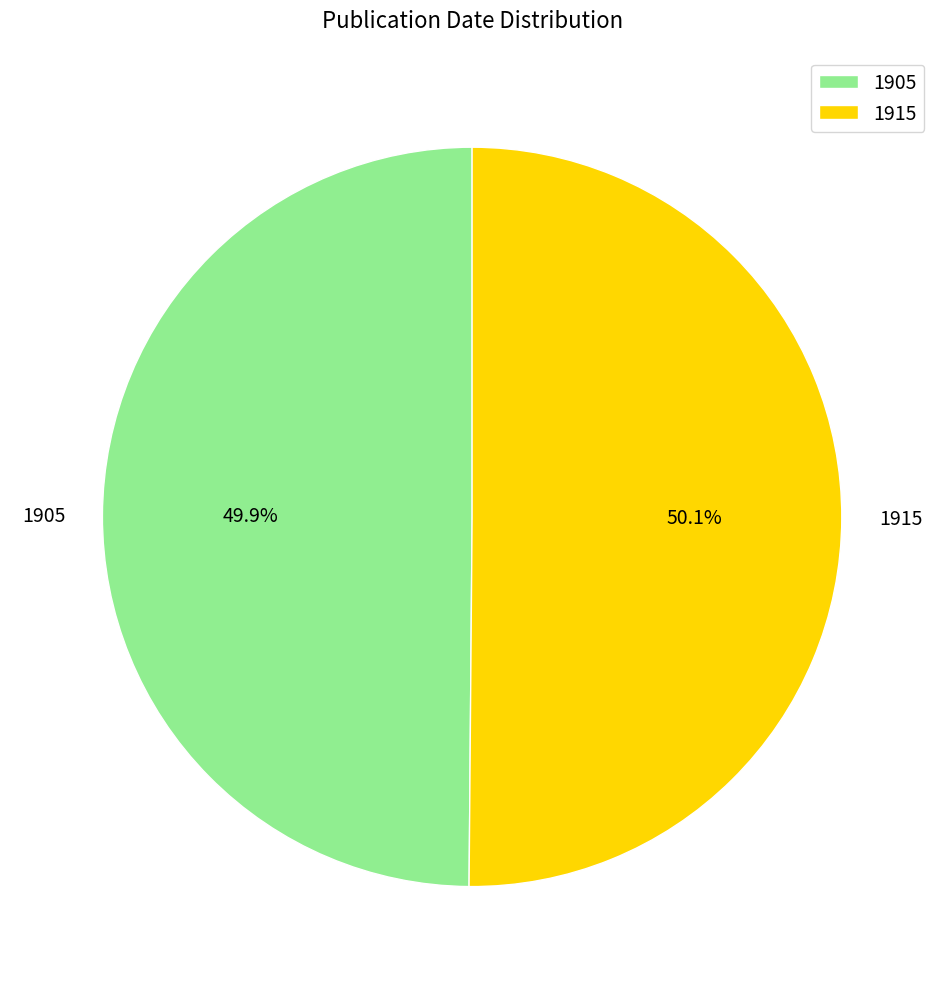

Count the number of slices in the pie.

2